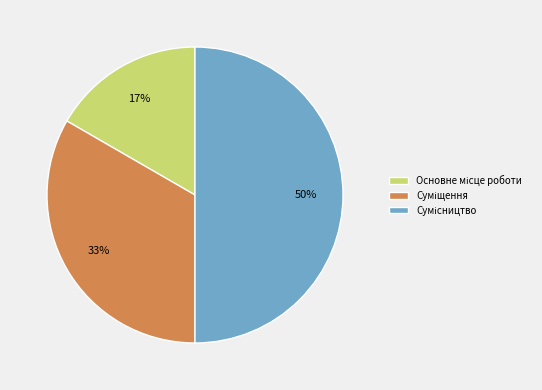

To the nearest percent, what is the difference between the largest and smallest slice percentages?

33%